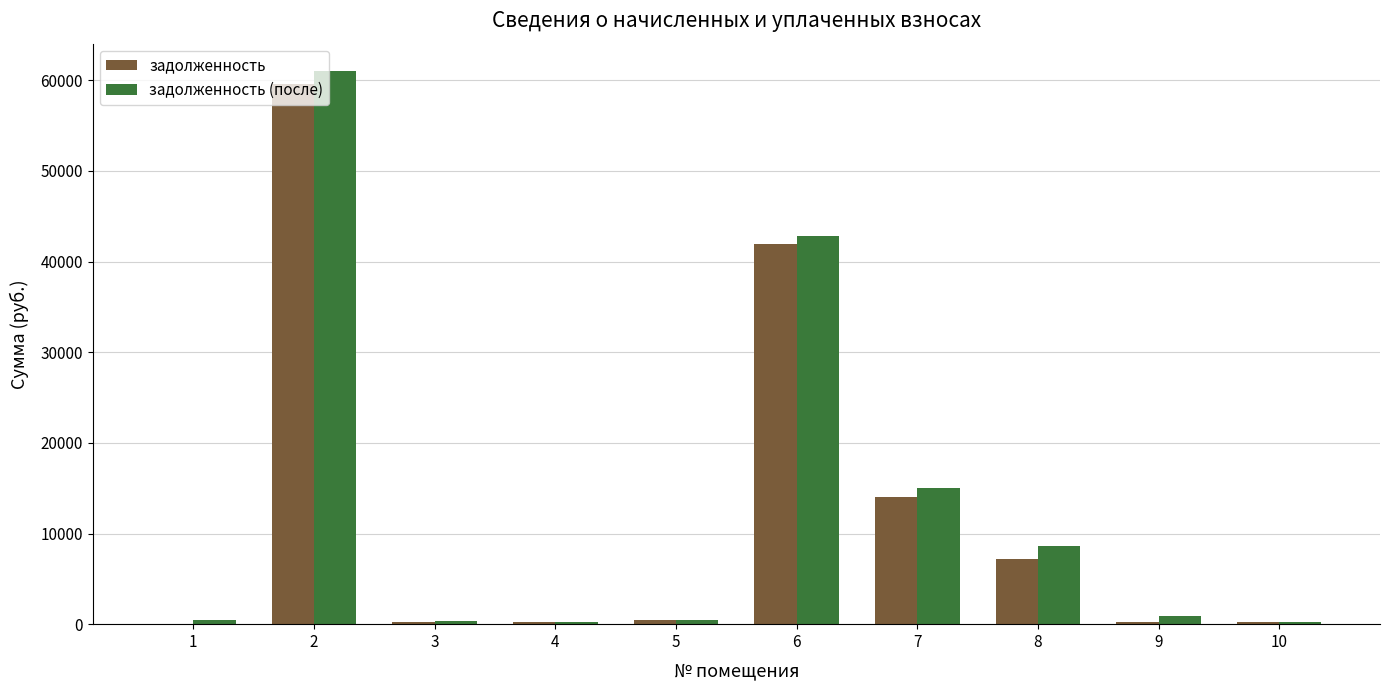

The value of задолженность (после) at 8 is 8674.2. True or false?

True